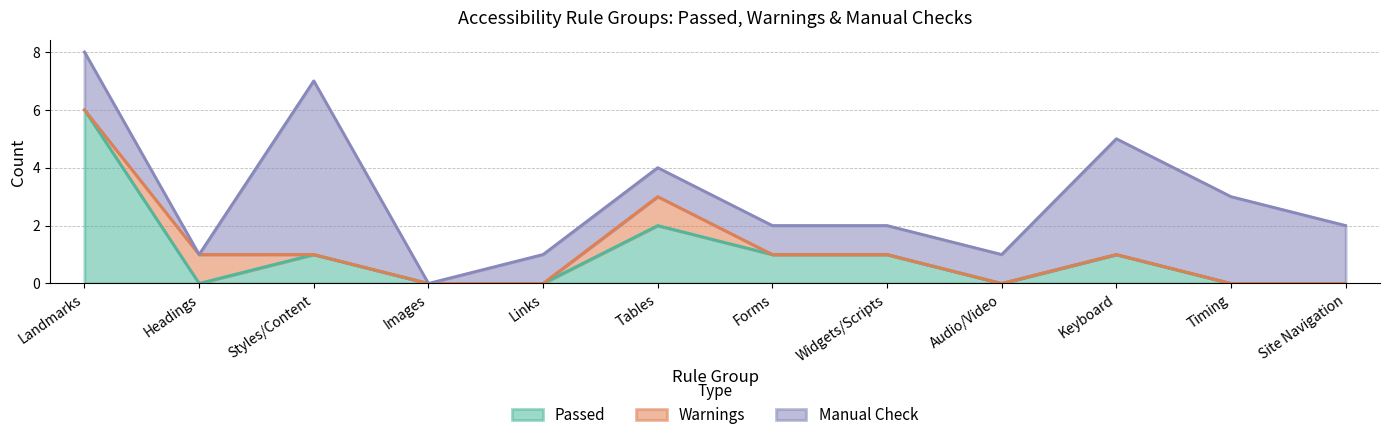

True or false: Passed and Manual Check cross at least once.

True